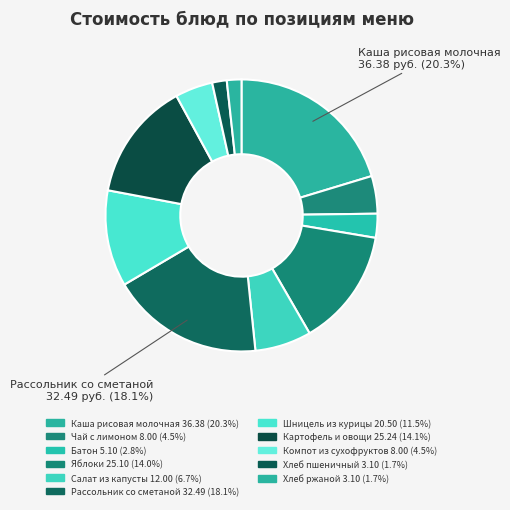

Is Картофель и овощи the majority of the pie?

No